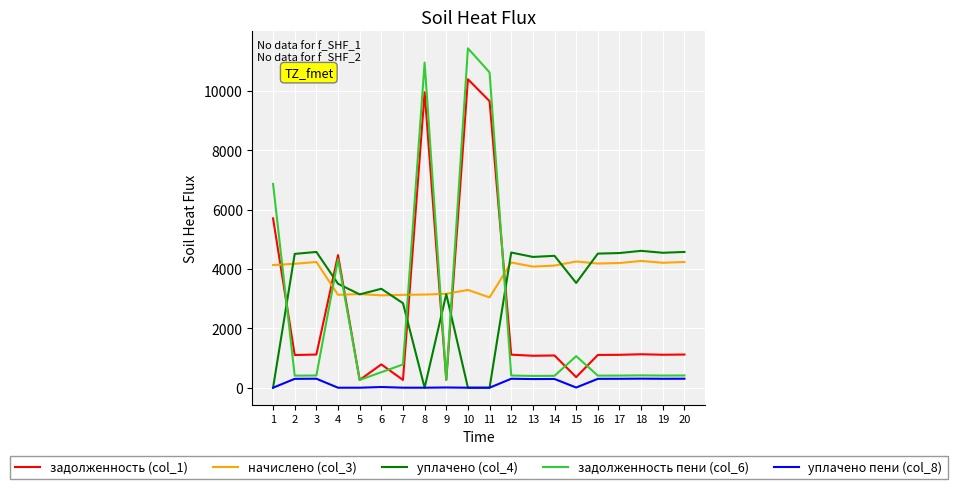

Is this an area chart (filled region under the line)?

No